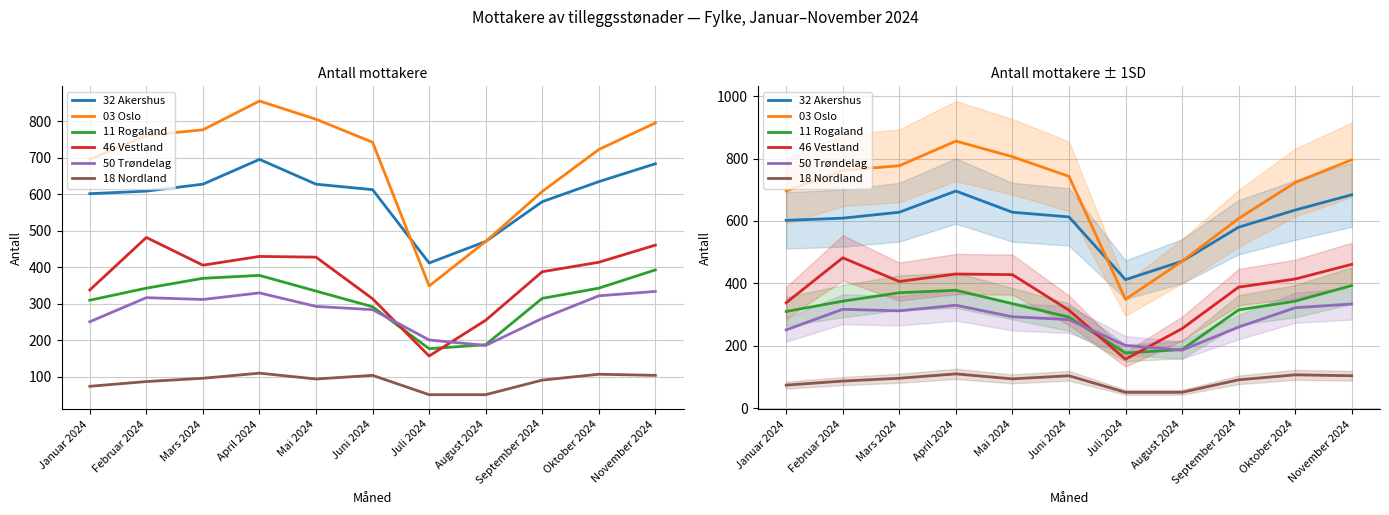

How many interior local peaks does the 11 Rogaland series have?

1